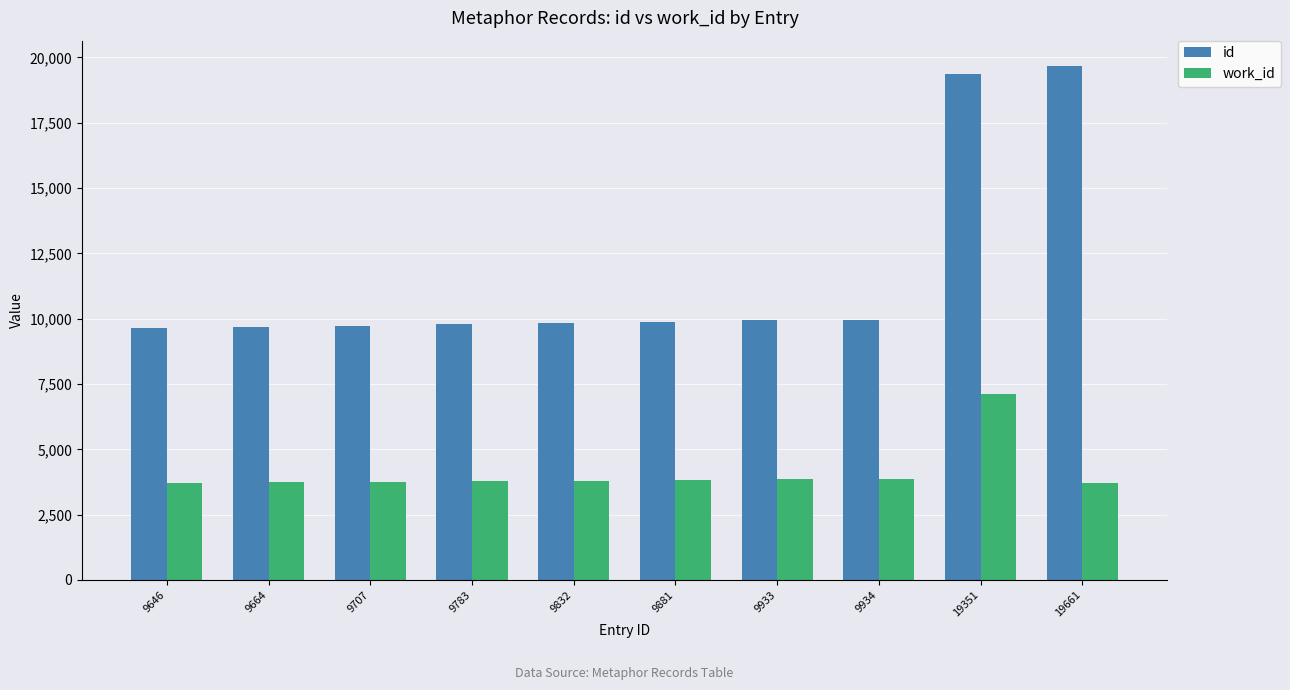

How many groups of bars are there?

10